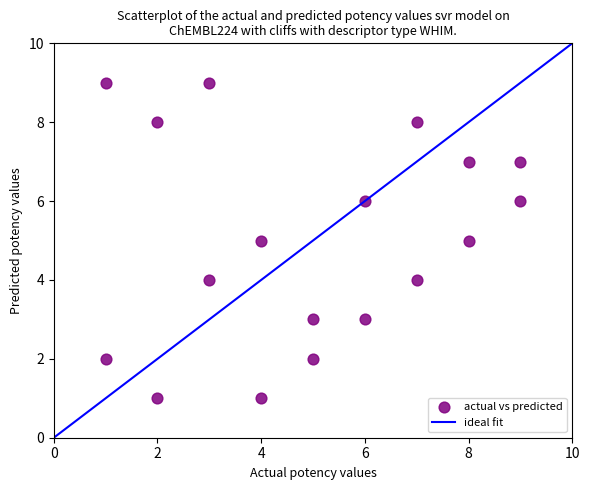

What is the range of X values (max minus min)?

8